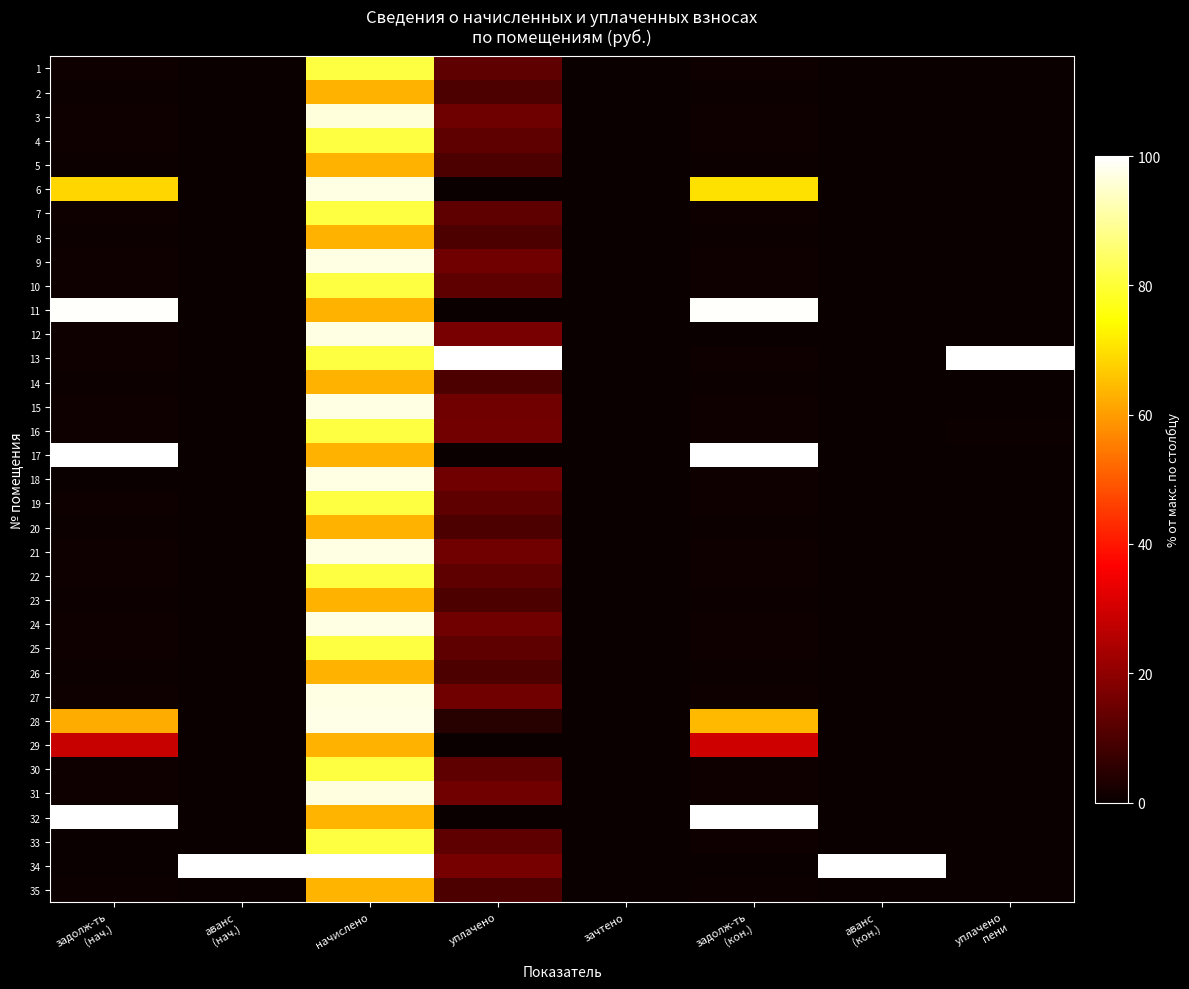

At which category is the sum across all series the highest?

начислено